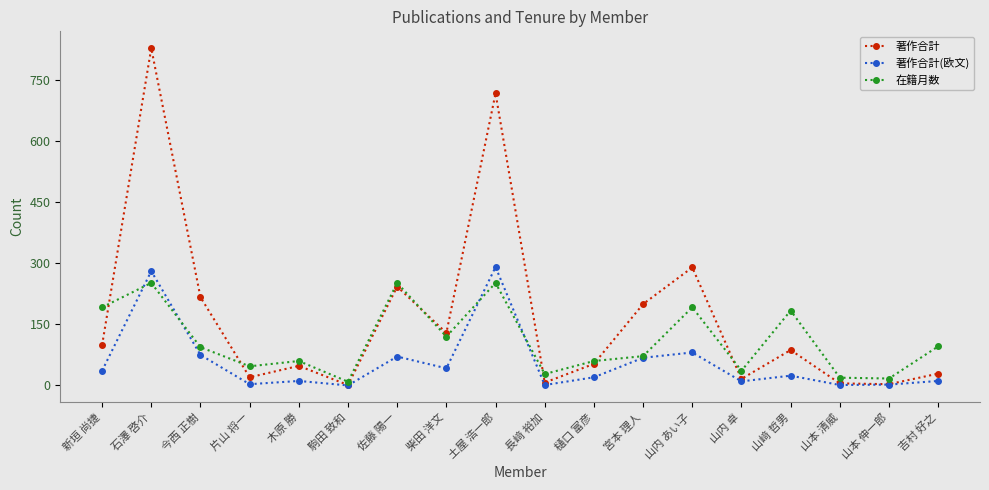

What is the maximum value shown in the chart?

829